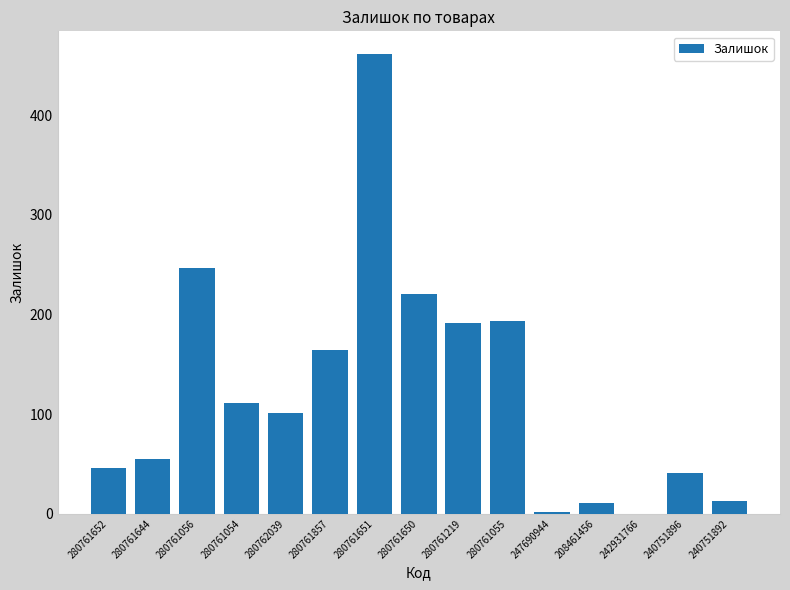

What is the sum of all values?

1856